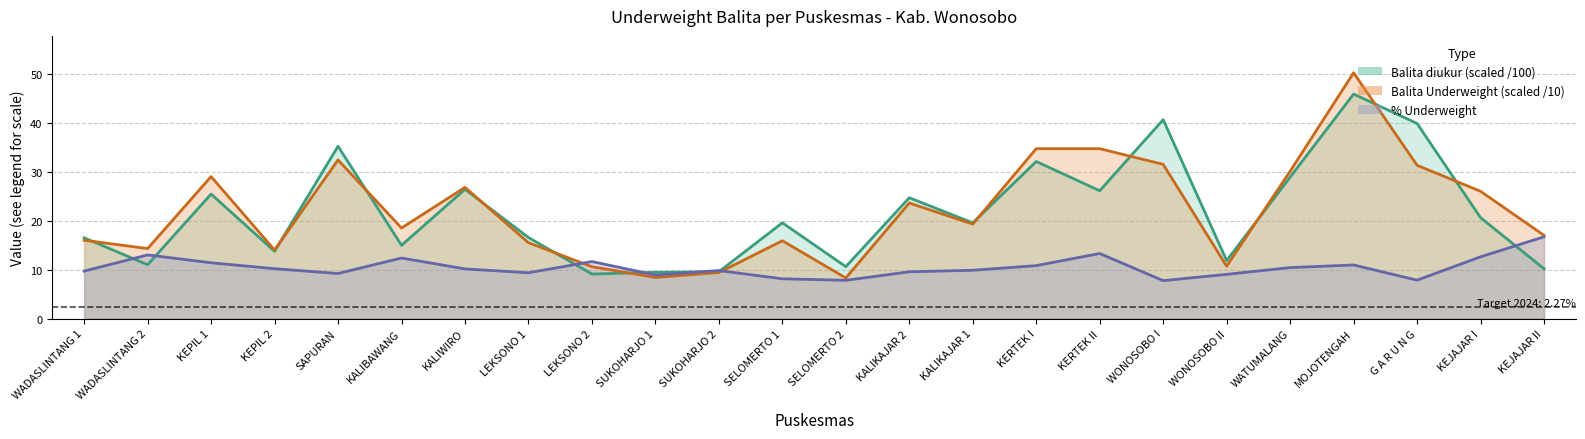

What is the average value of the Pct Underweight series?

10.4